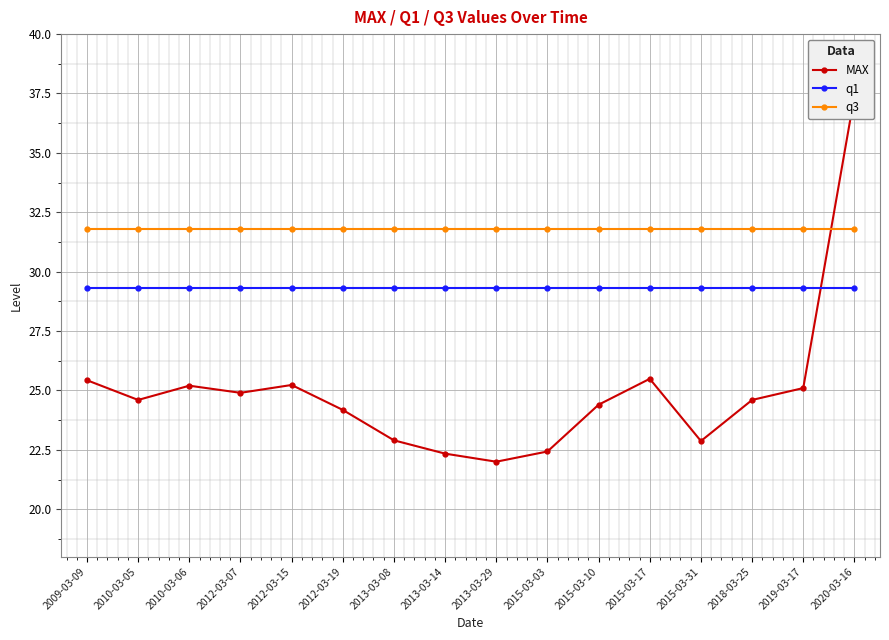

Rank the categories by q3 value from lowest to highest.

2009-03-09, 2010-03-05, 2010-03-06, 2012-03-07, 2012-03-15, 2012-03-19, 2013-03-08, 2013-03-14, 2013-03-29, 2015-03-03, 2015-03-10, 2015-03-17, 2015-03-31, 2018-03-25, 2019-03-17, 2020-03-16